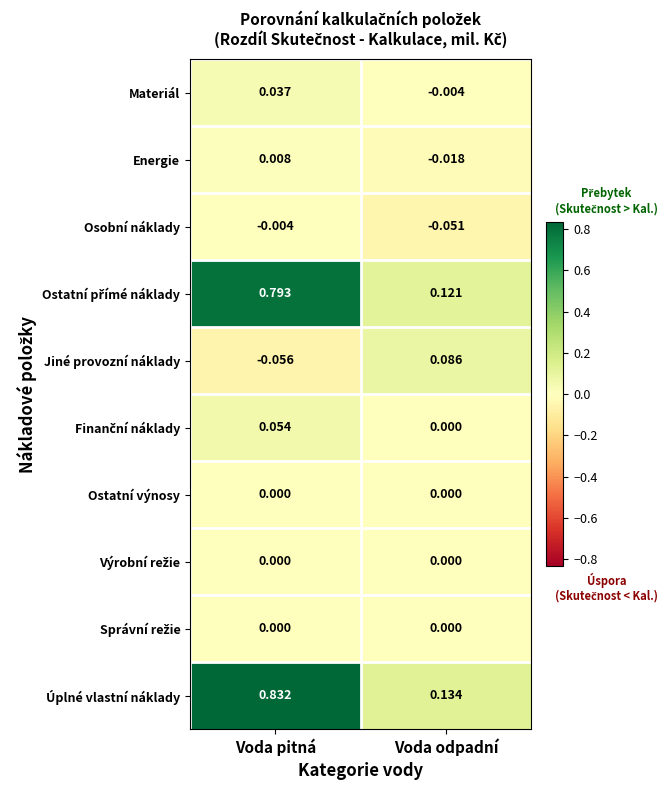

At which category does the chart reach its peak across all series?

Voda pitná